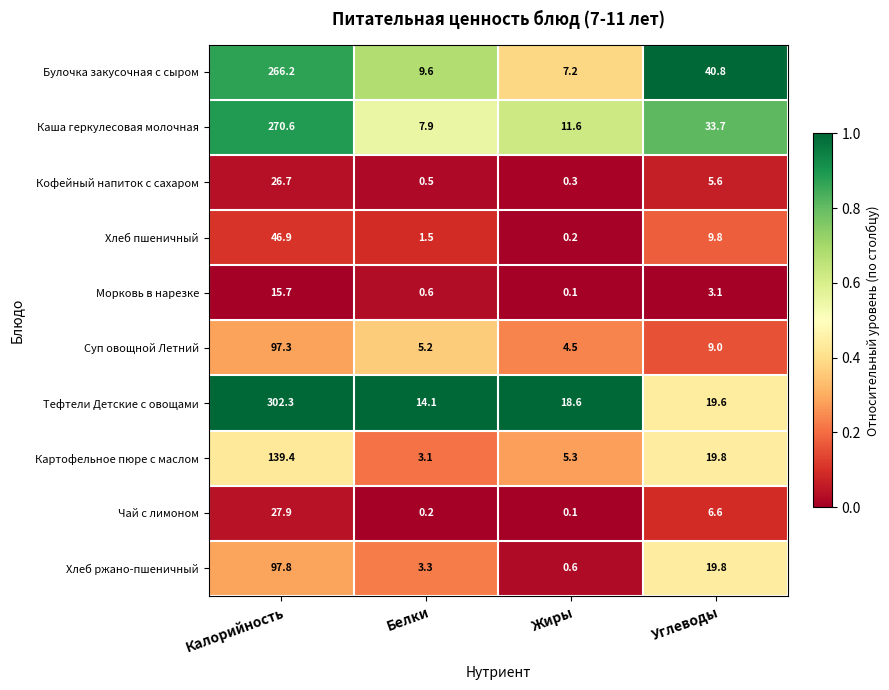

What is the difference between the Булочка закусочная с сыром values at Жиры and Белки?

2.4